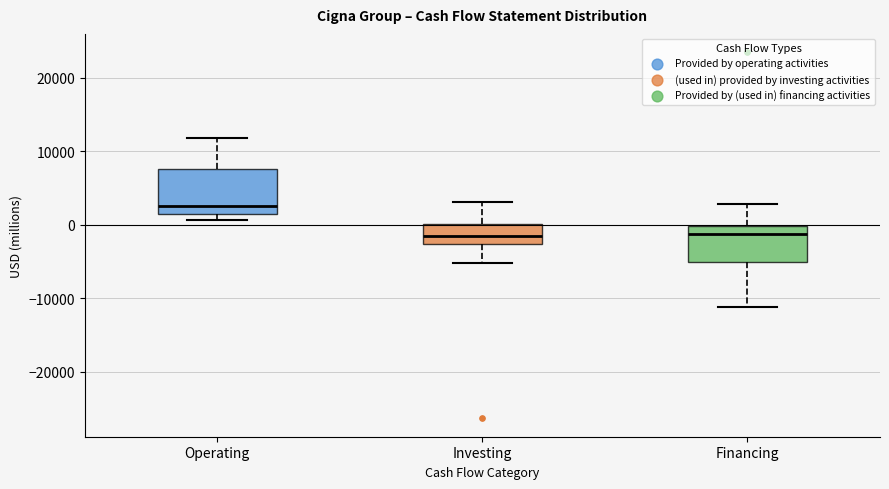

Reading left to right, read every box against the y-axis: the position of its median line, the range the box covers, and the ends of its whiskers. The values are not printed on the chart, so give them approximately, as read against the axis.

Operating: median 3000, box 1000 to 8000, whiskers 1000 (just below the box's lower edge) to 12000
Investing: median -2000, box -3000 to 0, whiskers -5000 to 3000
Financing: median -1000, box -5000 to 0, whiskers -11000 to 3000